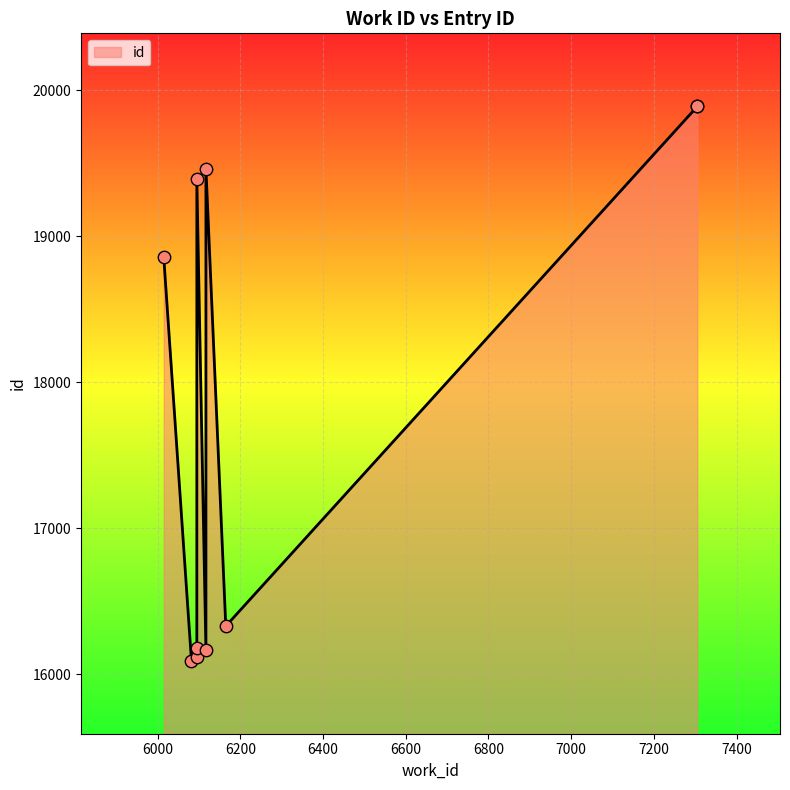

Approximately how many times larger is the value at 6015 compared to 7305?

0.9